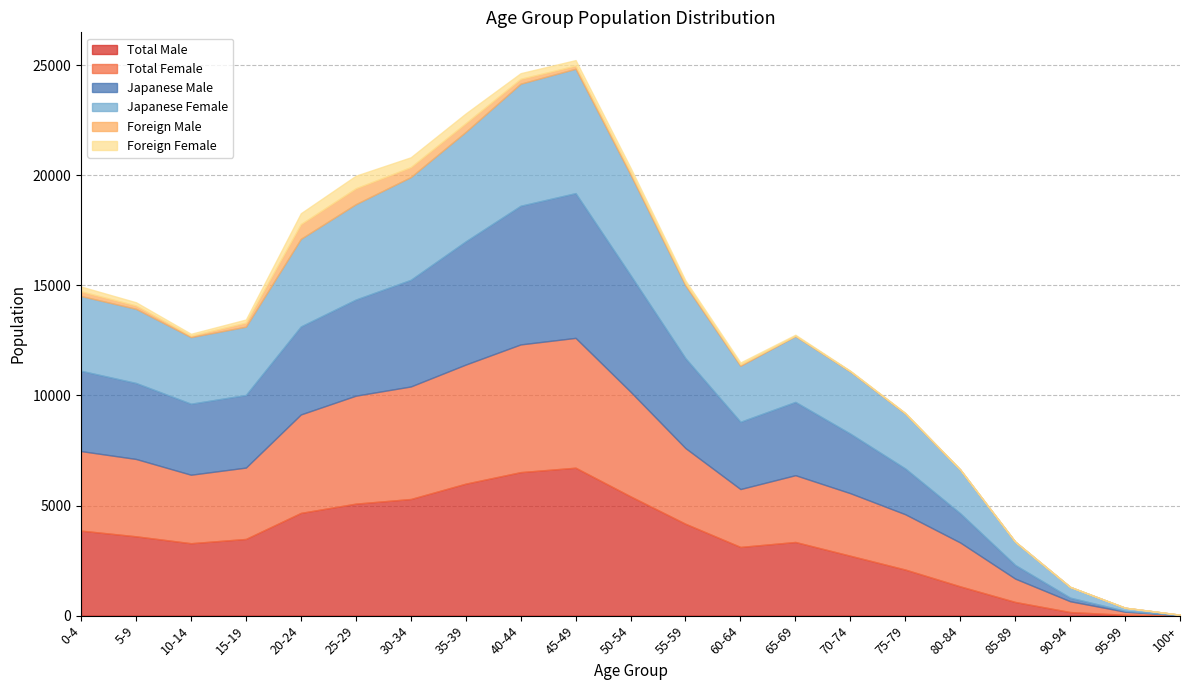

What is the total value across all series at 40-44?

24632